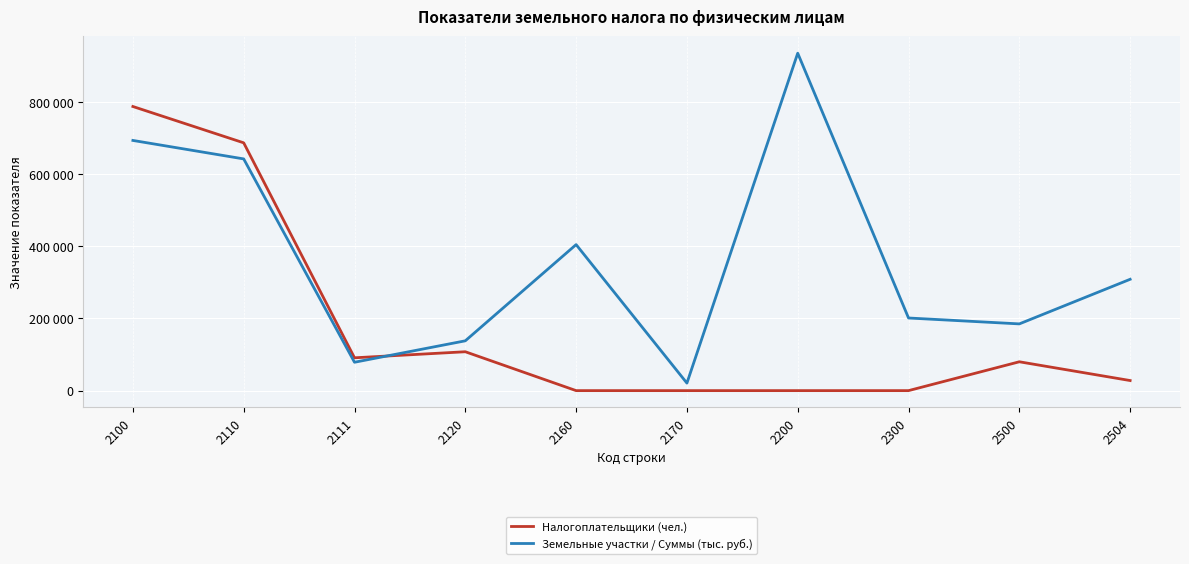

What is the value of the Налогоплательщики (чел.) point at the 3rd from the left?

91009